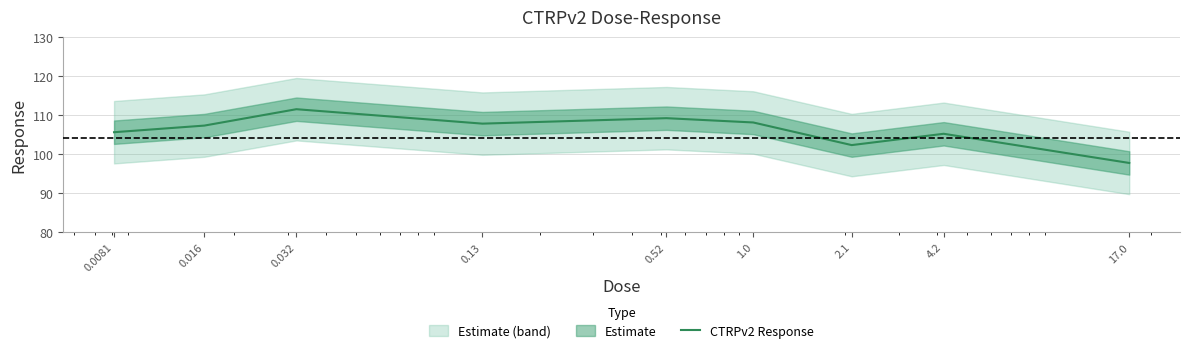

Rank the categories by value from lowest to highest.

17.0, 2.1, 4.2, 0.0081, 0.016, 0.13, 1.0, 0.52, 0.032